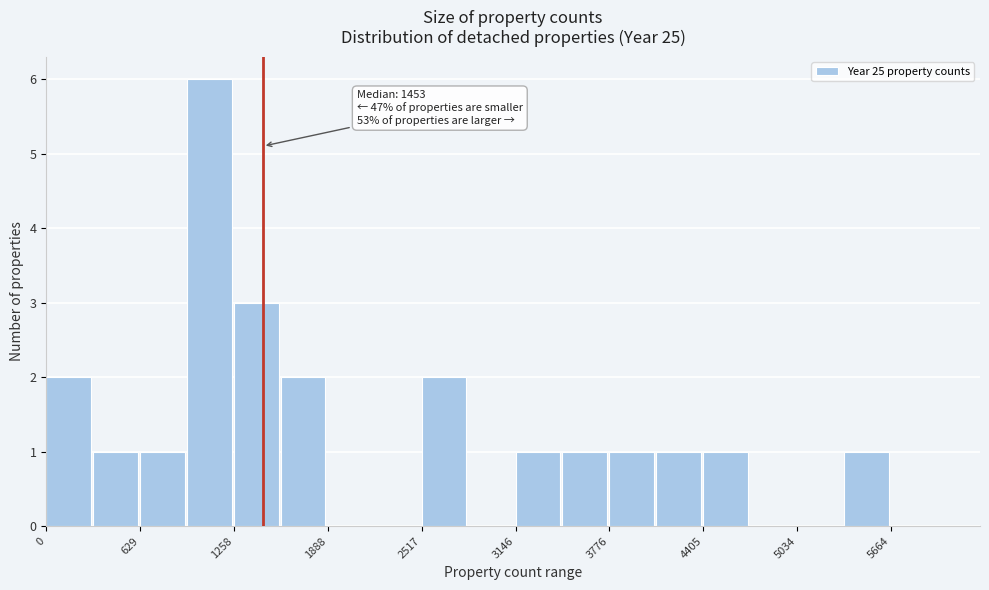

Around what value on the x-axis is the tallest bar? Give the approximate position of its centre, as read against the axis.

1100